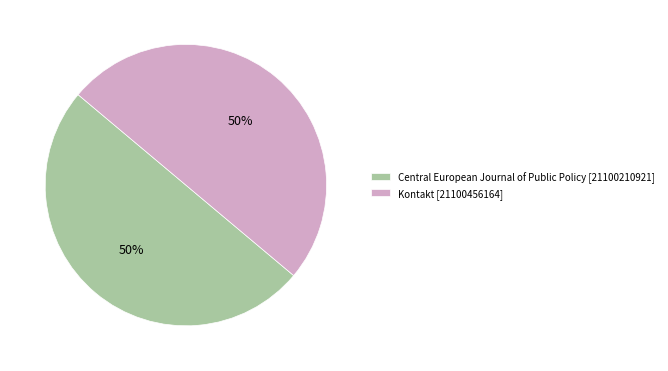

What is the ratio of the value at Central European Journal of Public Policy [21100210921] to the value at Kontakt [21100456164]?

1.0